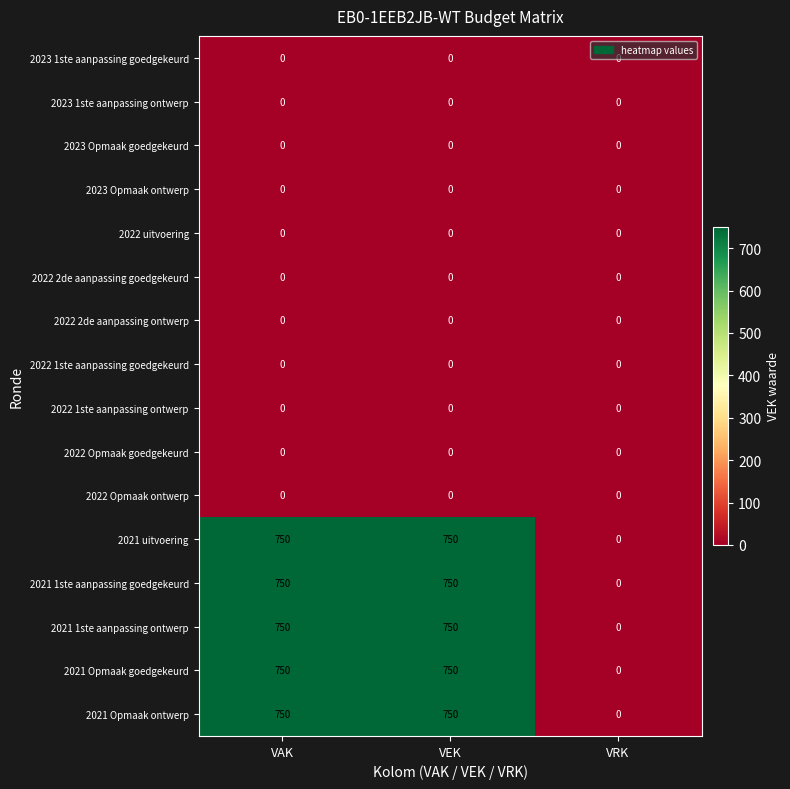

What is the difference between the highest and lowest values at VAK?

750